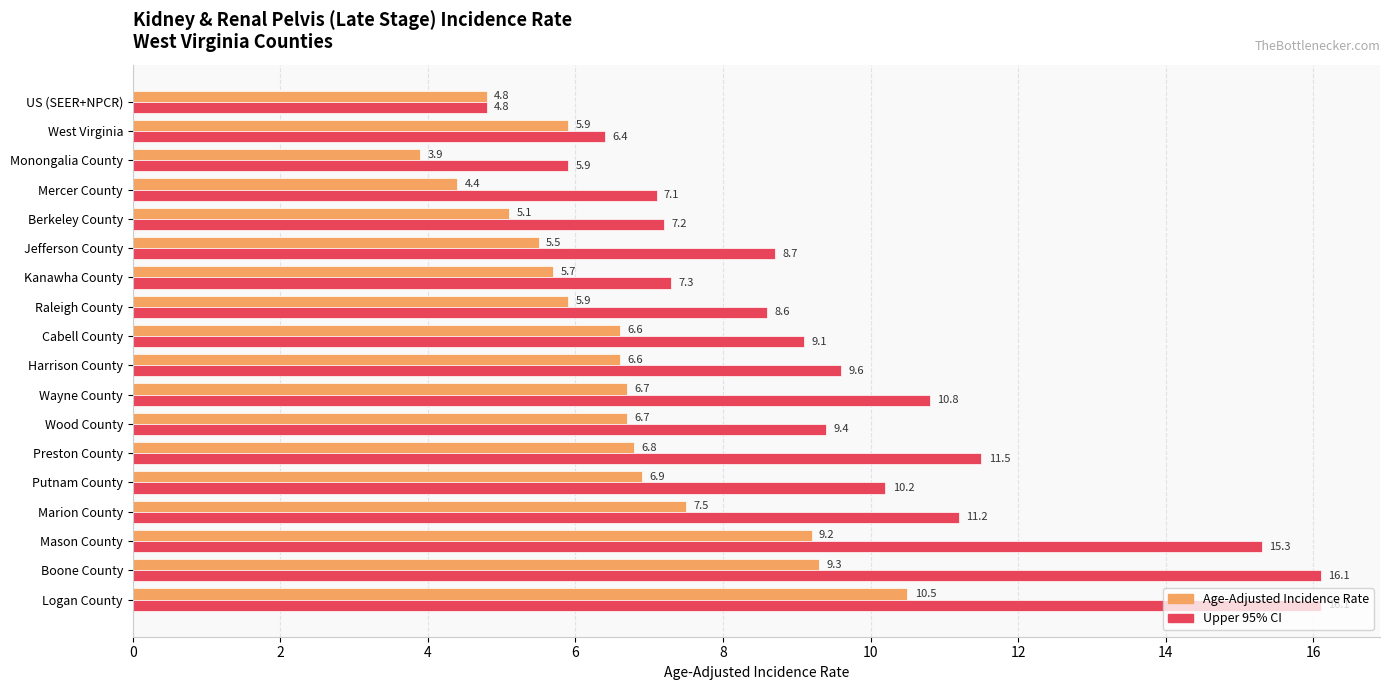

List the series in order of their peak value, lowest first.

Age-Adjusted Incidence Rate, Upper 95% CI